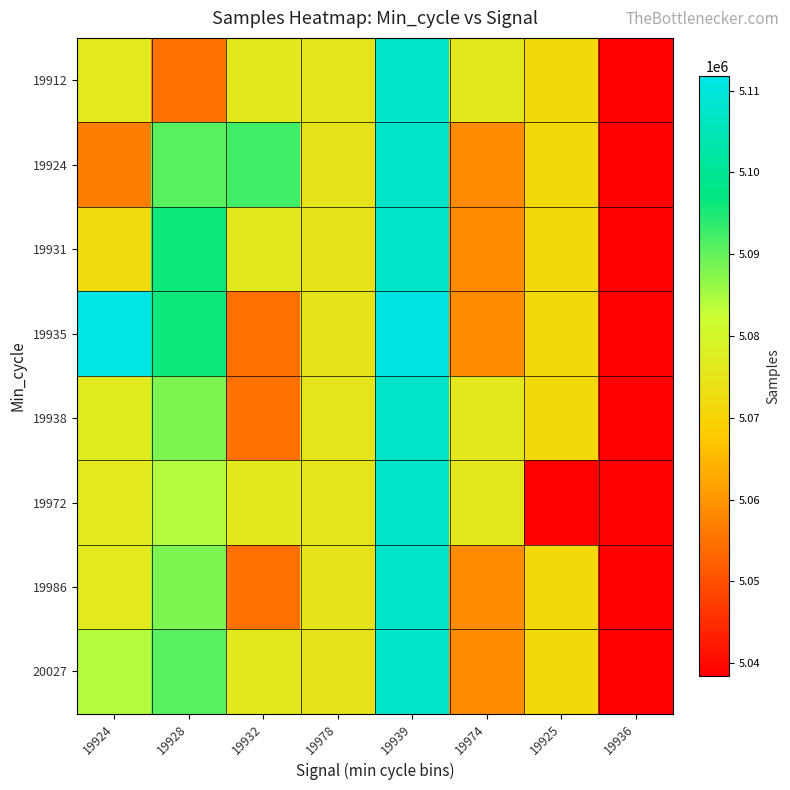

Reading left to right, transcribe all the data shown in this chart.

19912: 19924=5076201	19928=5054956	19932=5075856	19978=5075427	19939=5107660	19974=5075765	19925=5071227	19936=5038481
19924: 19924=5056694	19928=5090807	19932=5092447	19978=5075120	19939=5107660	19974=5058612	19925=5071227	19936=5038481
19931: 19924=5071717	19928=5096080	19932=5075856	19978=5075120	19939=5107660	19974=5058612	19925=5071227	19936=5038481
19935: 19924=5111804	19928=5096080	19932=5054779	19978=5075120	19939=5111239	19974=5058612	19925=5071227	19936=5038481
19938: 19924=5076774	19928=5088119	19932=5054779	19978=5075427	19939=5107660	19974=5075765	19925=5071227	19936=5038481
19972: 19924=5076201	19928=5084098	19932=5075856	19978=5075427	19939=5107660	19974=5075765	19925=5038481	19936=5038481
19986: 19924=5076201	19928=5088119	19932=5054779	19978=5075120	19939=5107660	19974=5058612	19925=5071227	19936=5038481
20027: 19924=5084098	19928=5090807	19932=5075856	19978=5075120	19939=5107660	19974=5058612	19925=5071227	19936=5038481